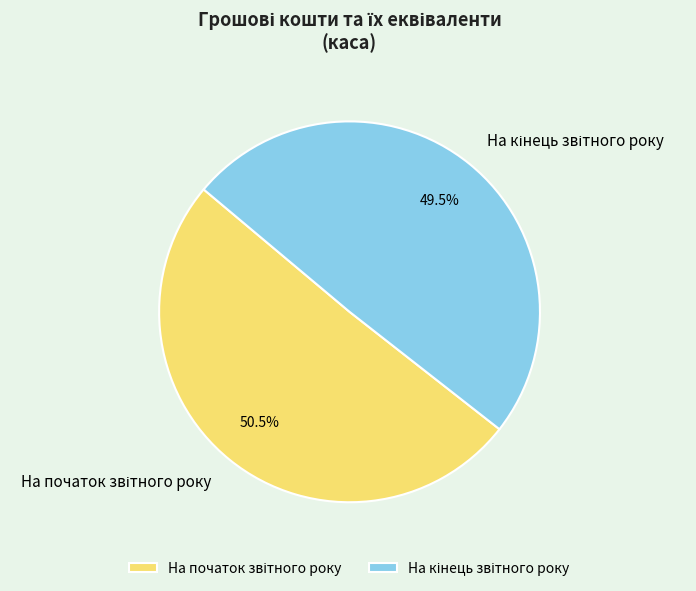

Is there any slice that represents more than half of the pie?

Yes